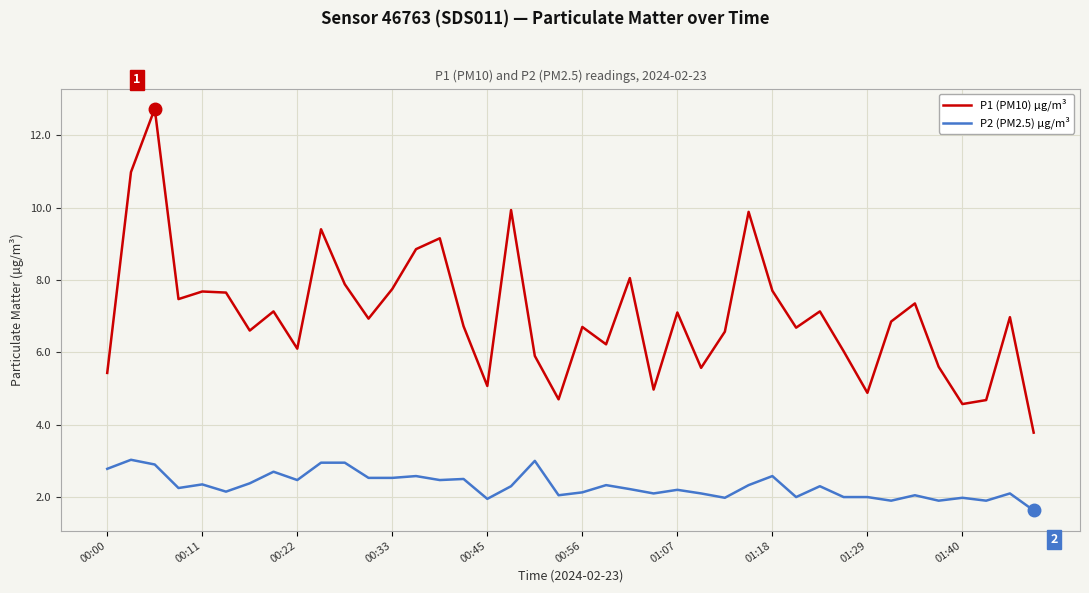

What is the difference between the maximum and minimum values in the P2 (PM2.5) µg/m³ series?

1.4